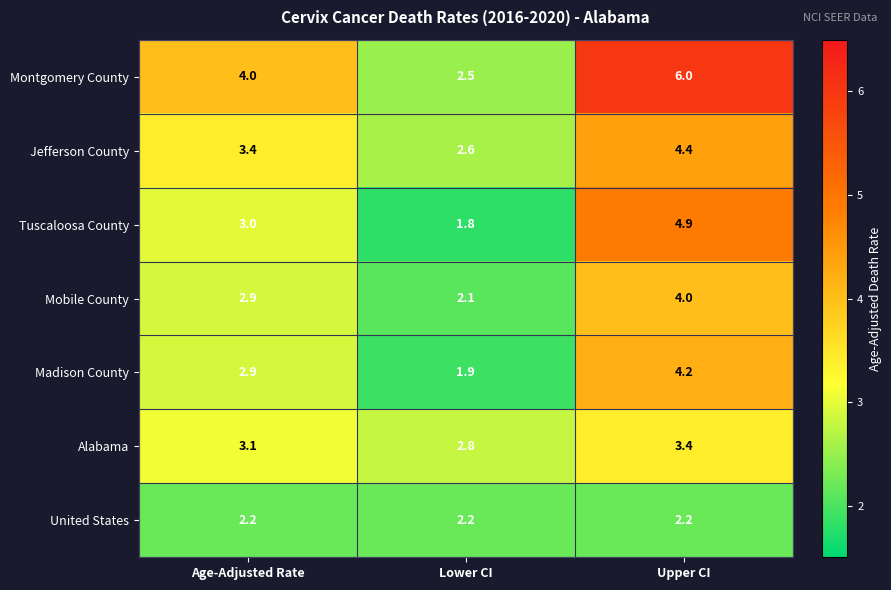

The value of Montgomery County at Lower CI is 2.5. True or false?

True